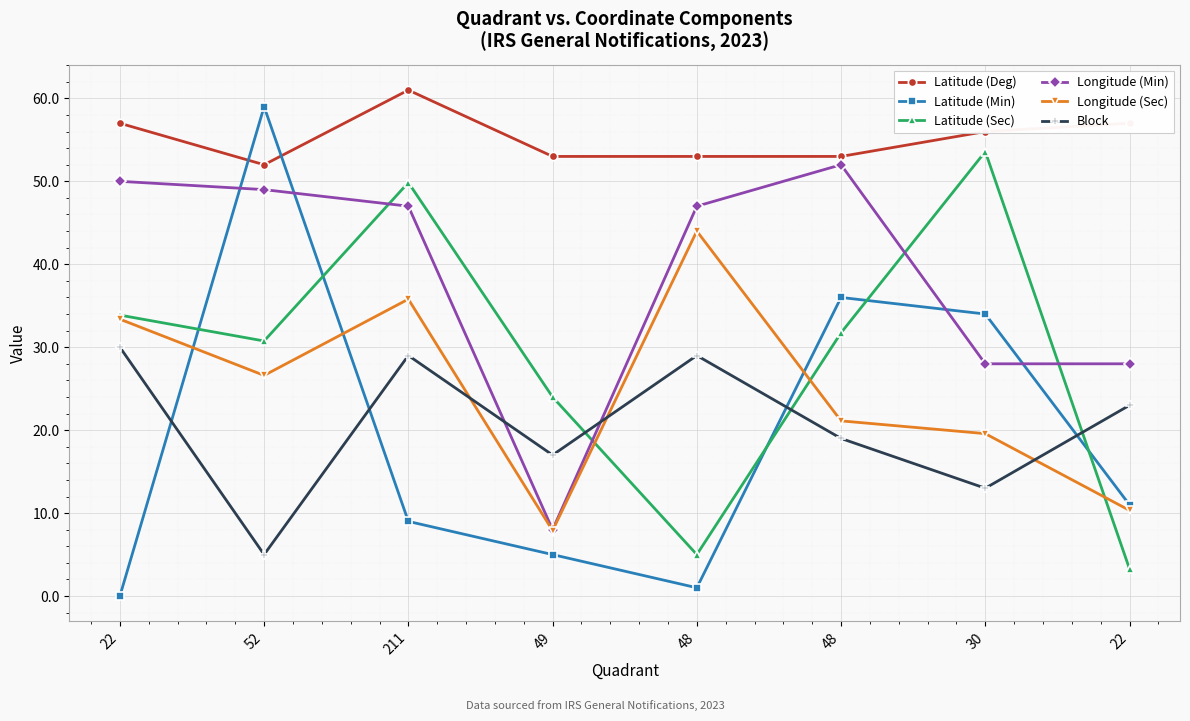

At which label does Latitude (Sec) reach its minimum?

22